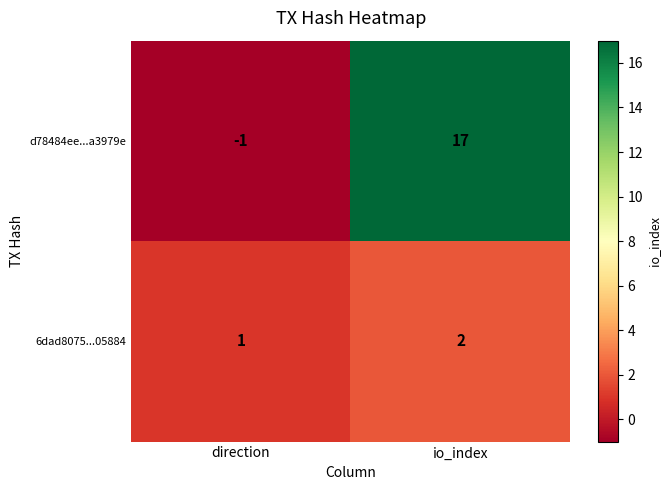

What is the sum of all 6dad8075...05884 values?

3